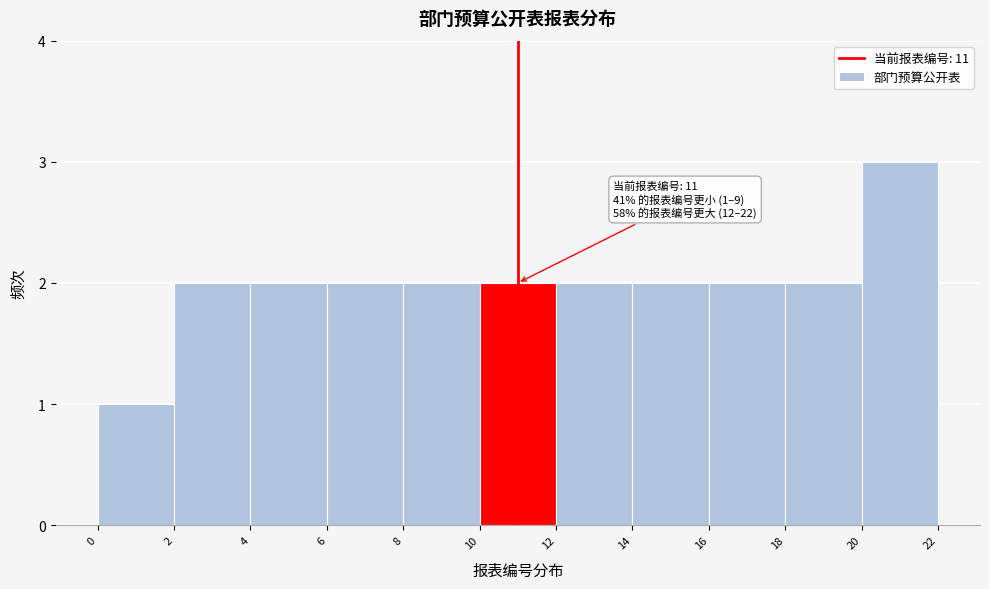

Over which range of the x-axis is the bar tallest?

20 to 22